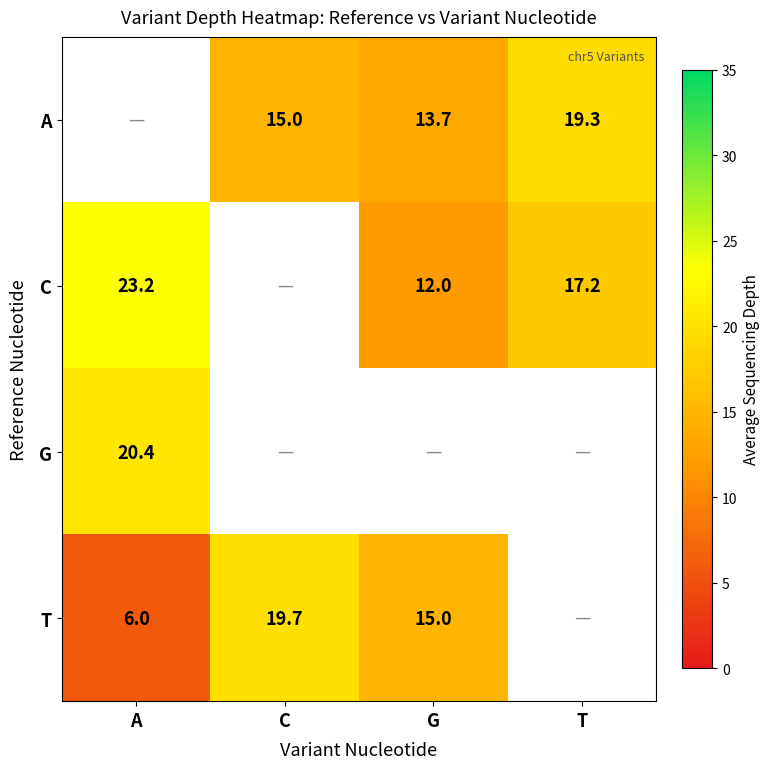

The T series shows 19.7 at C. True or false?

True